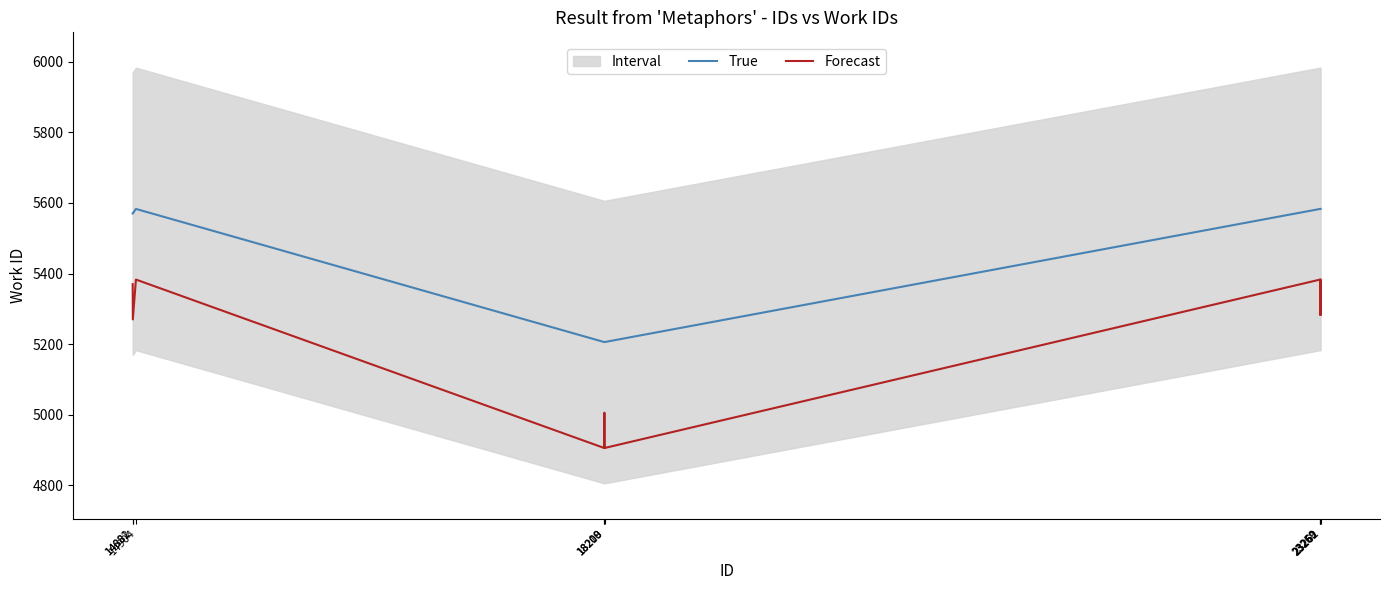

True or false: True and Forecast cross at least once.

False